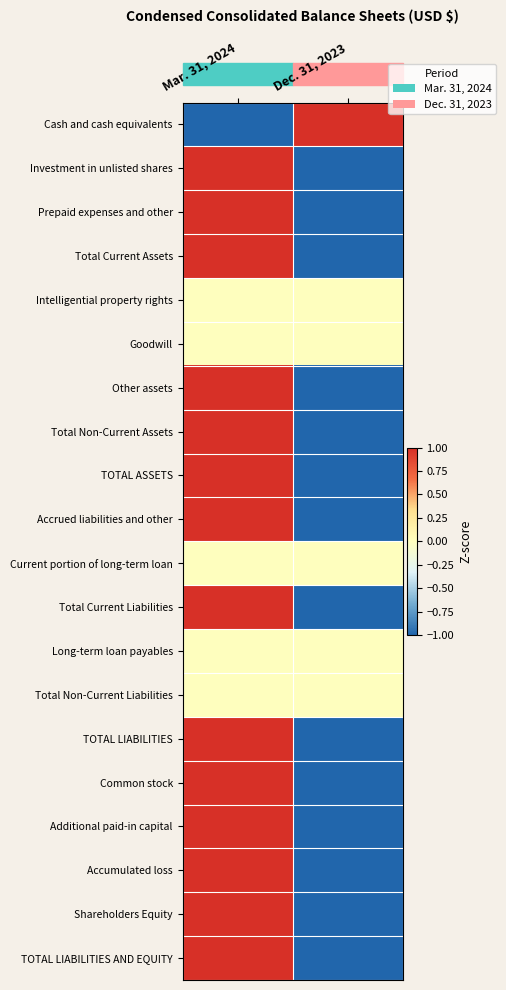

What is the difference between the highest and lowest values at Mar. 31, 2024?

2